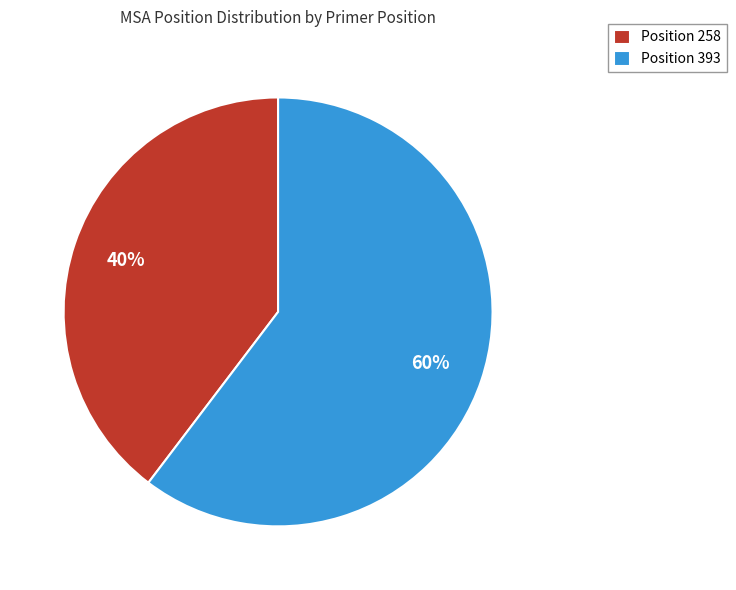

Is it true that Position 393 is 60% of the pie?

True